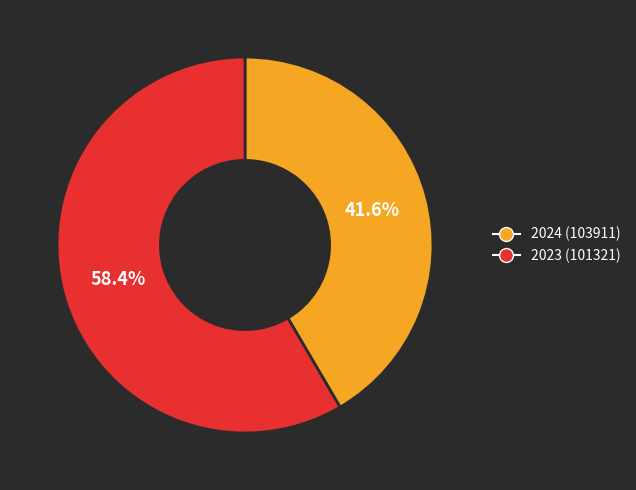

To the nearest percent, what is the difference between the 2023 (101321) and 2024 (103911) slice percentages?

17%